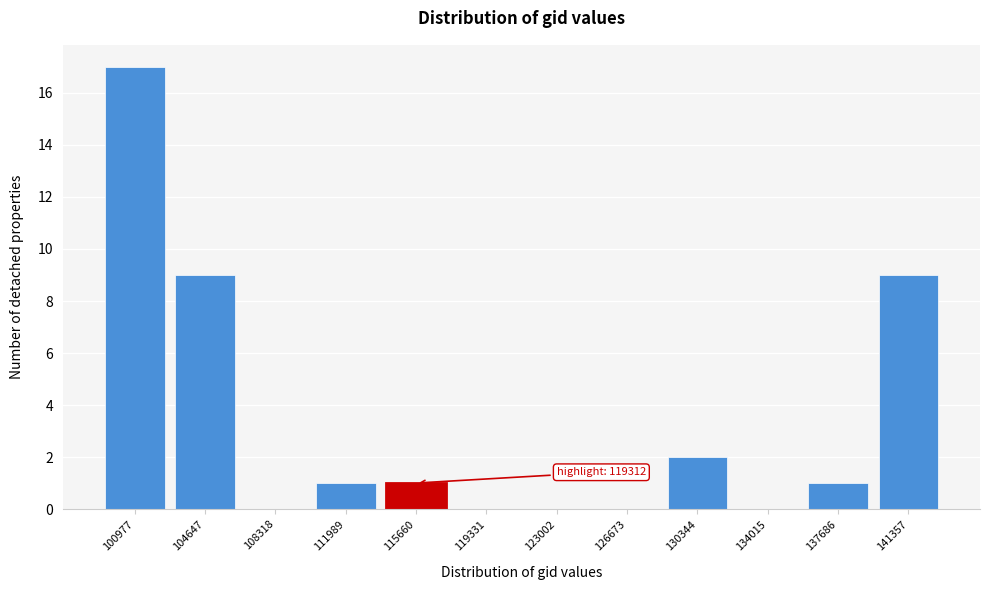

Reading left to right, list all the values displayed in this chart.

100977=17	104647=9	108318=0	111989=1	115660=1	119331=0	123002=0	126673=0	130344=2	134015=0	137686=1	141357=9